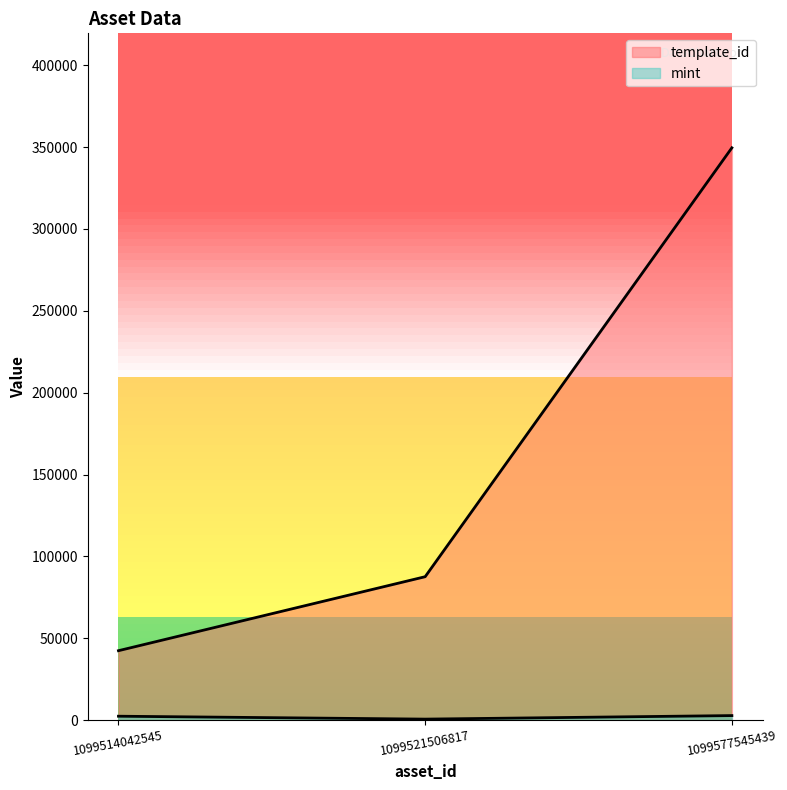

Where does the mint series first go above 2409?

1099577545439